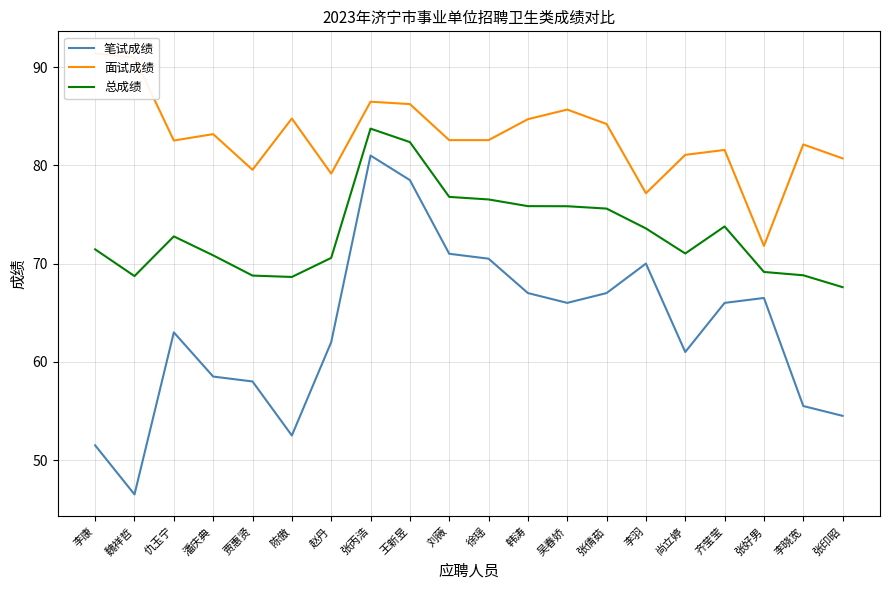

Which series has the widest spread of values?

笔试成绩